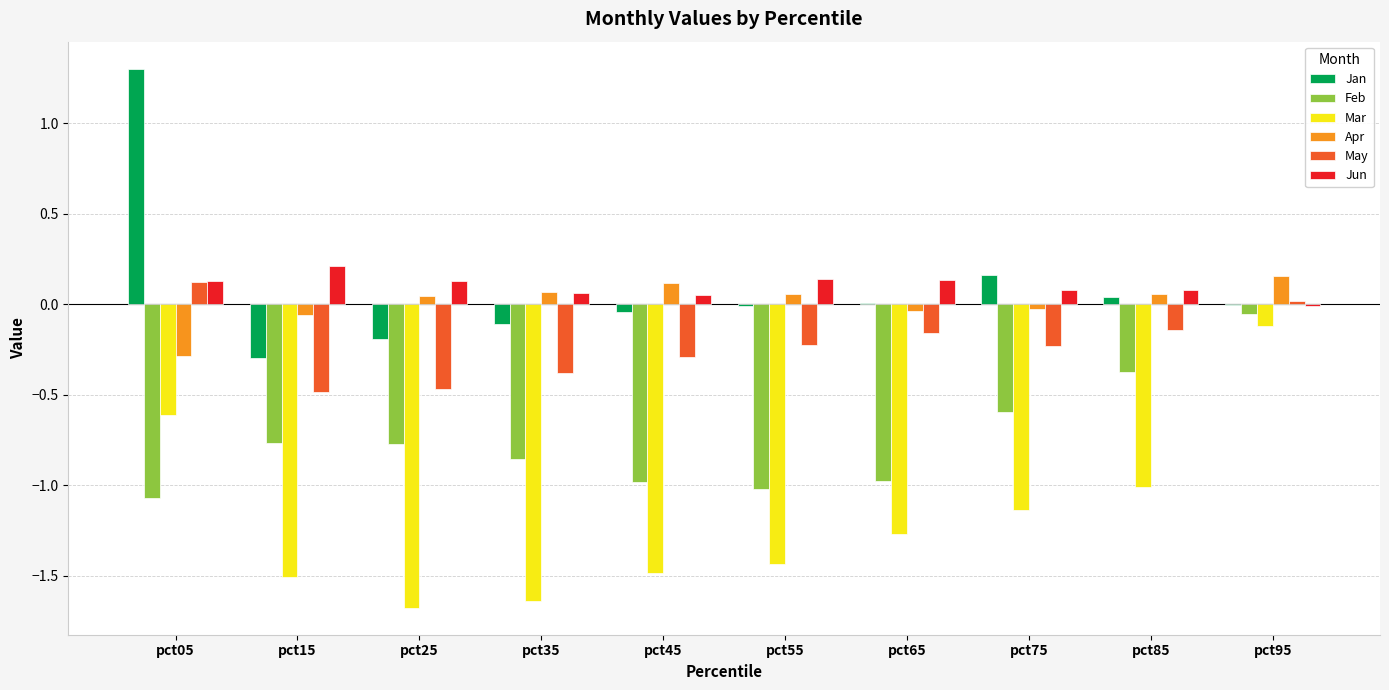

What are all the series names shown in the legend?

Jan, Feb, Mar, Apr, May, Jun